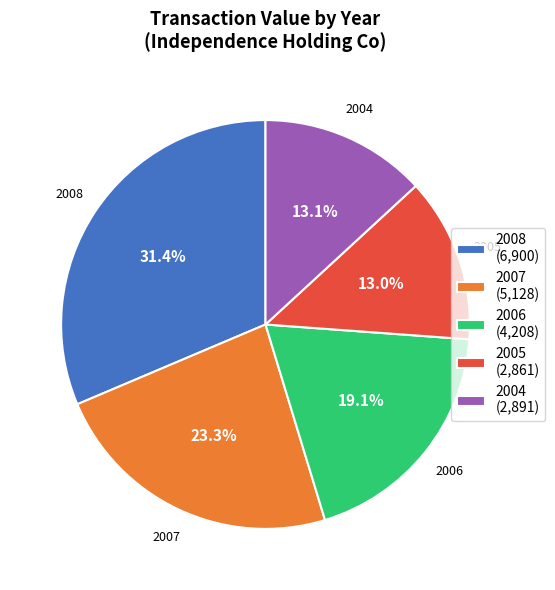

Does any single category account for the majority?

No